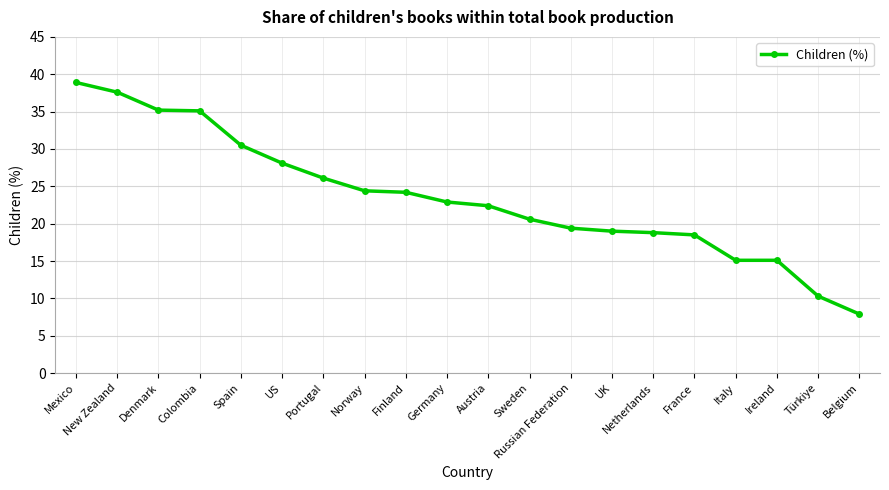

Is it true that the value at Germany is 36.5?

False